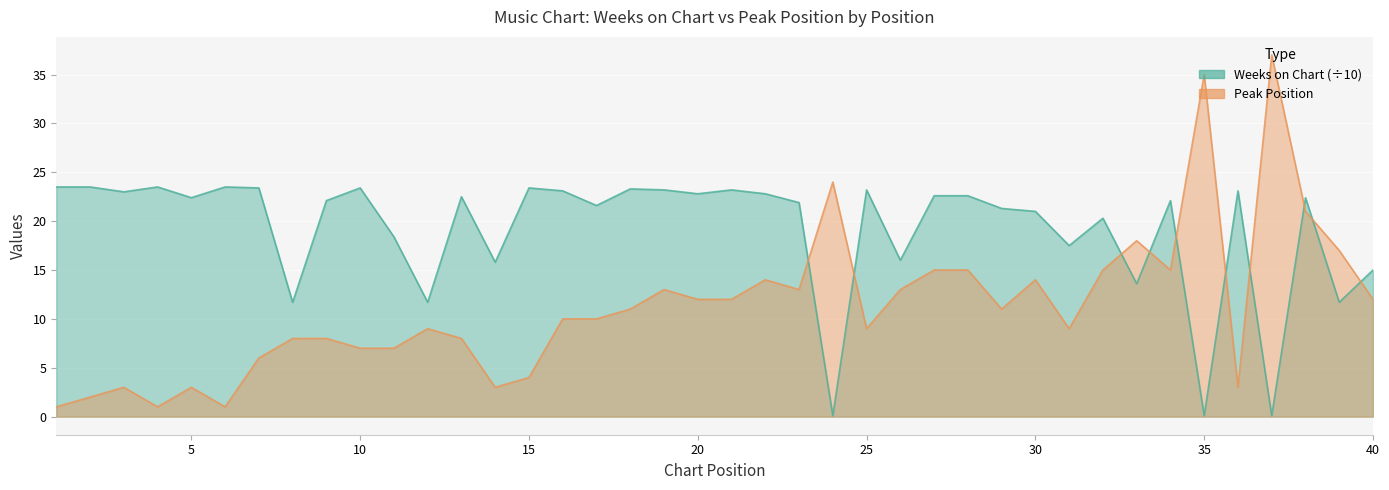

What are all the series names shown in the legend?

Weeks on Chart, Peak Position